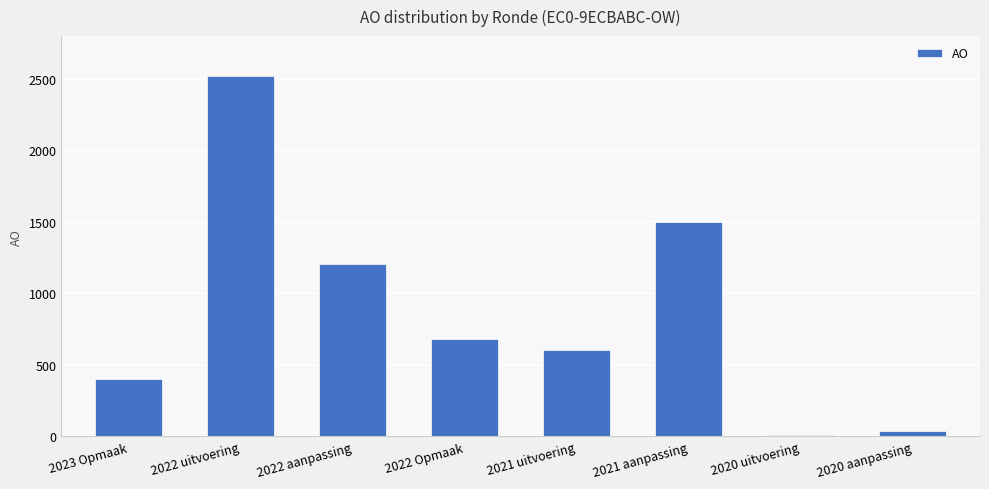

Where is the data nearest to the value 1266?

2022 aanpassing